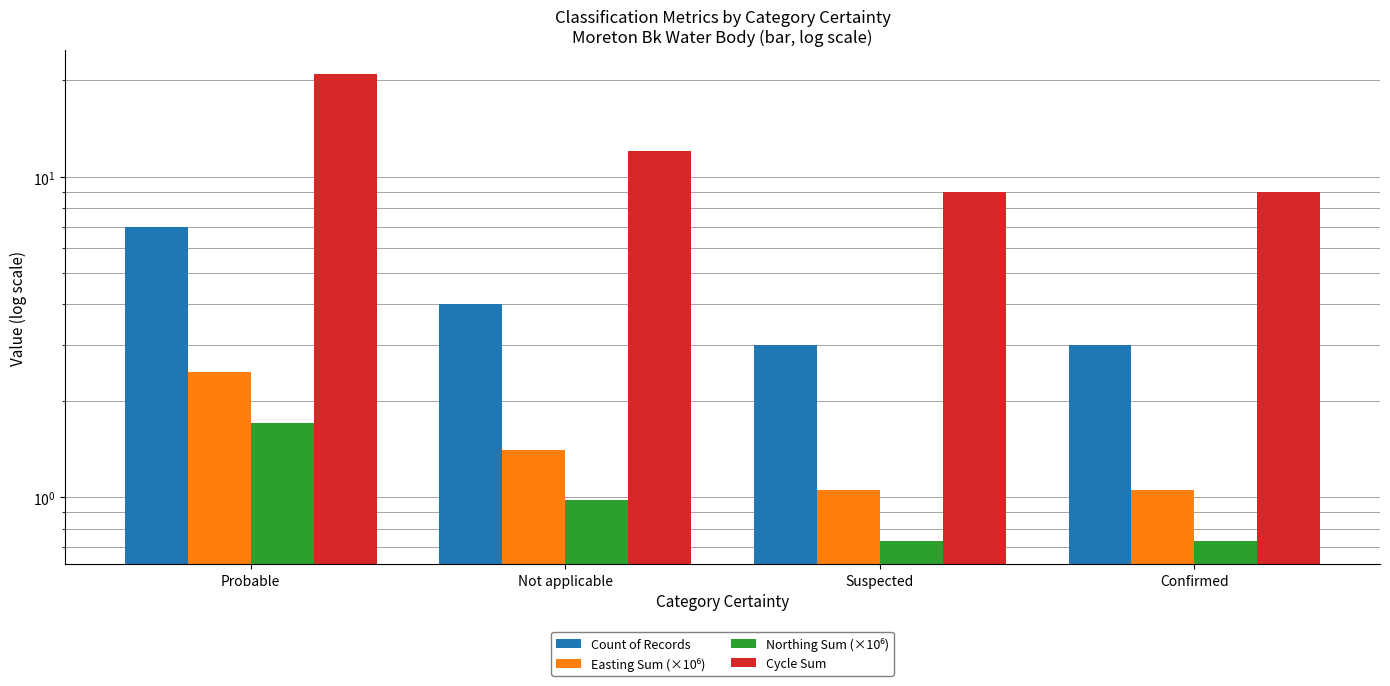

What is the label of the 3rd bar from the right?

Not applicable